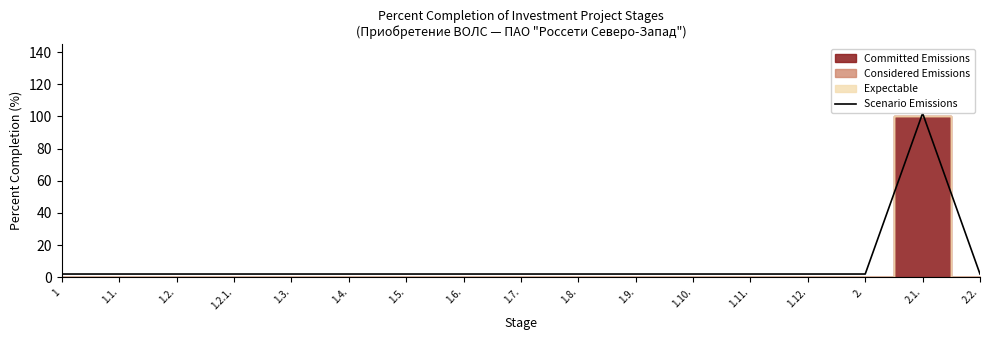

What is the label of the 3rd point from the left?

1.2.